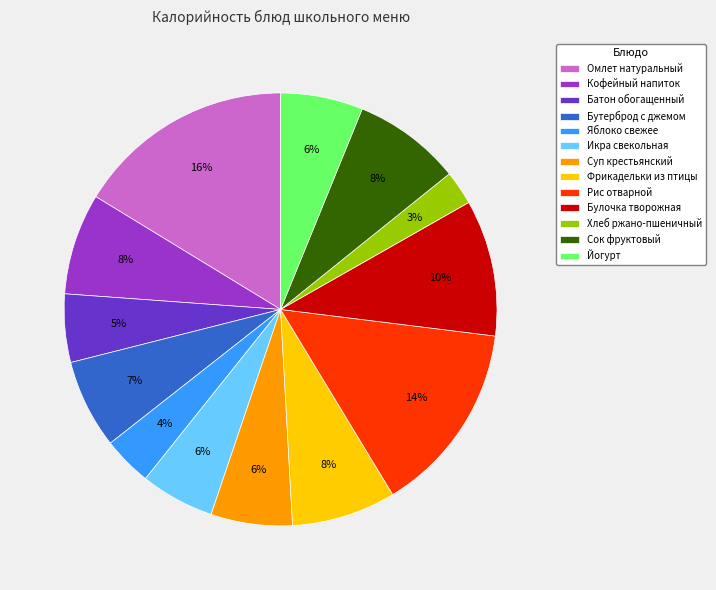

Combined, do Хлеб ржано-пшеничный and Рис отварной account for over 50%?

No